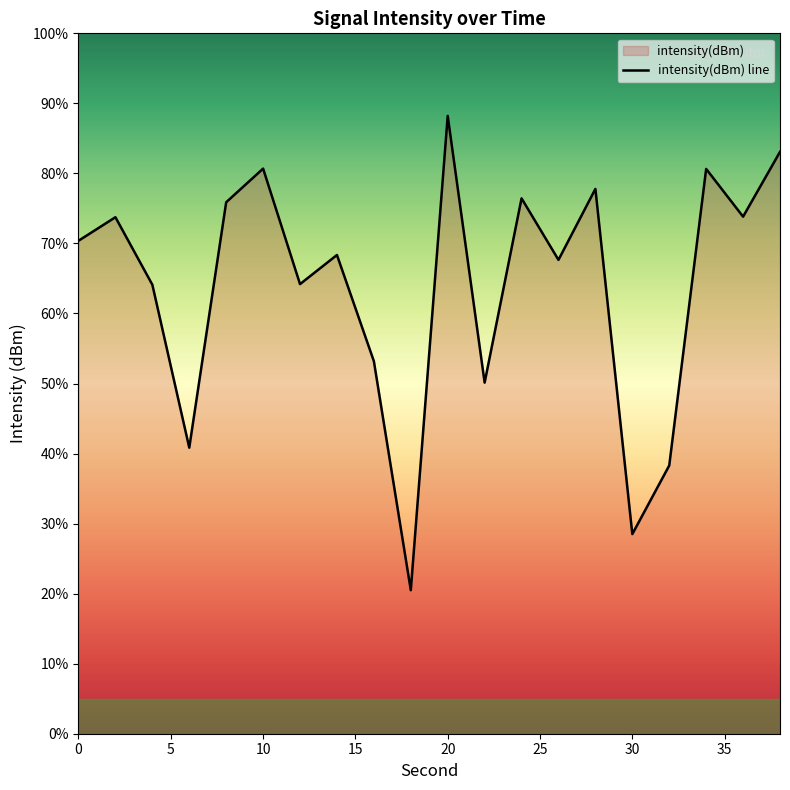

Between 14 and 30, which is larger?

14